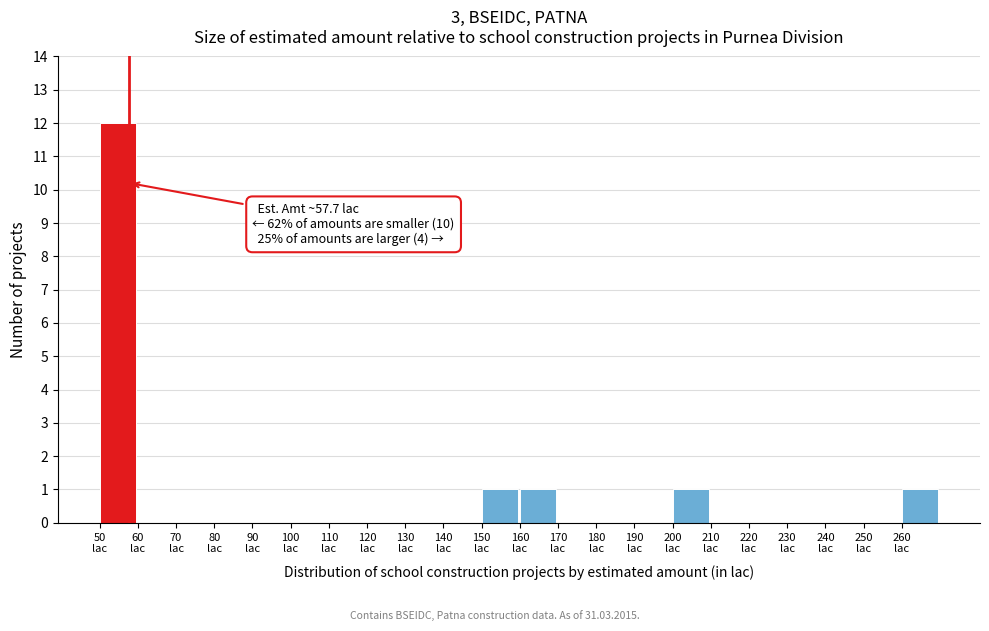

Over which range of the x-axis is the bar tallest?

50 to 60